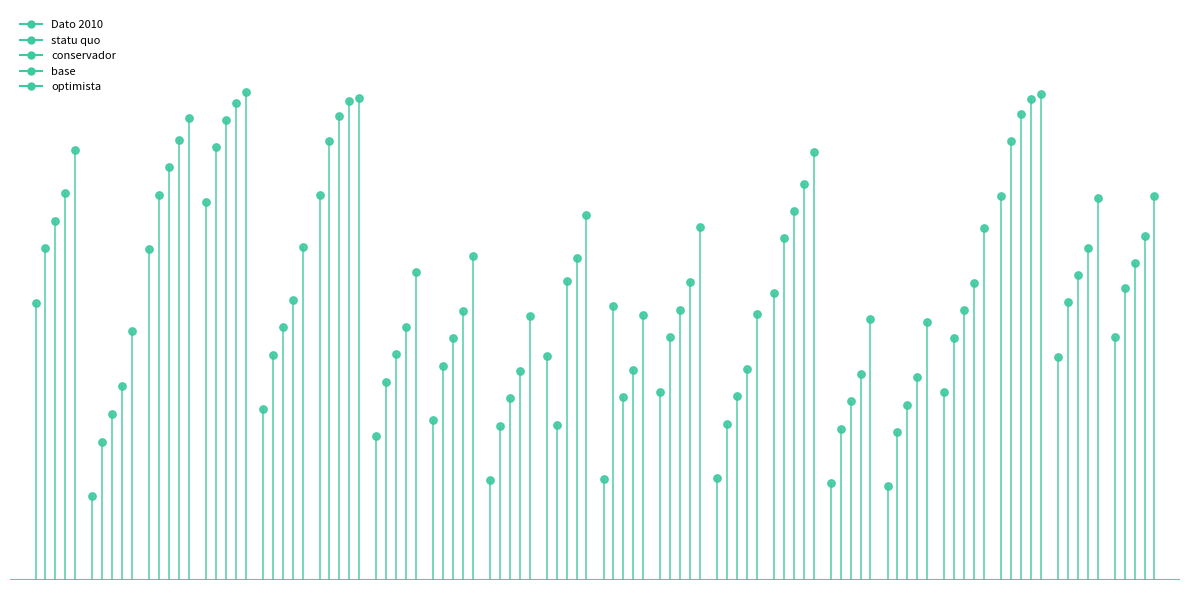

What are all the series names shown in the legend?

Dato 2010, statu quo, conservador, base, optimista